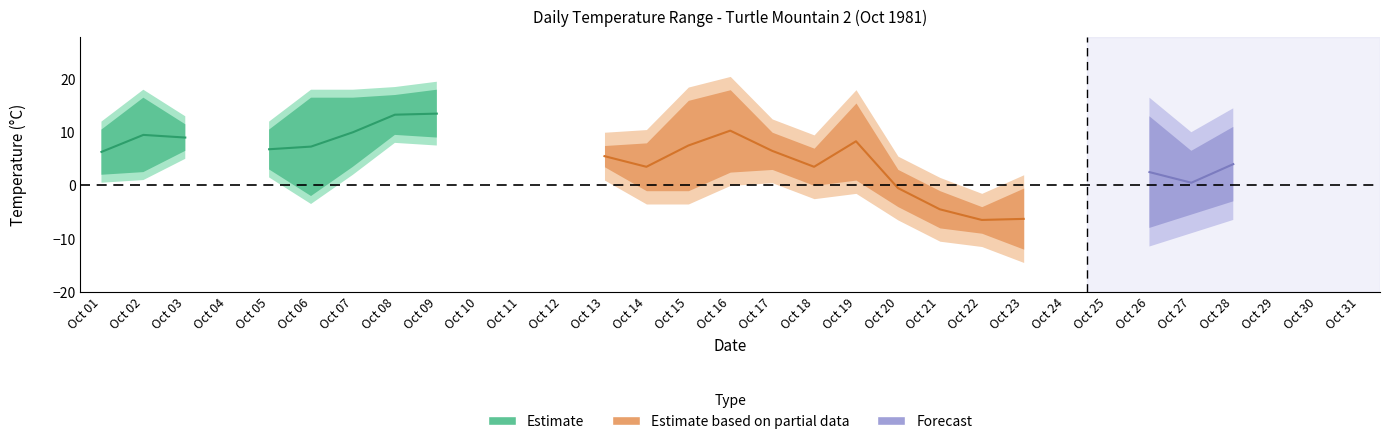

What is the difference between the maximum and minimum values?

10.0